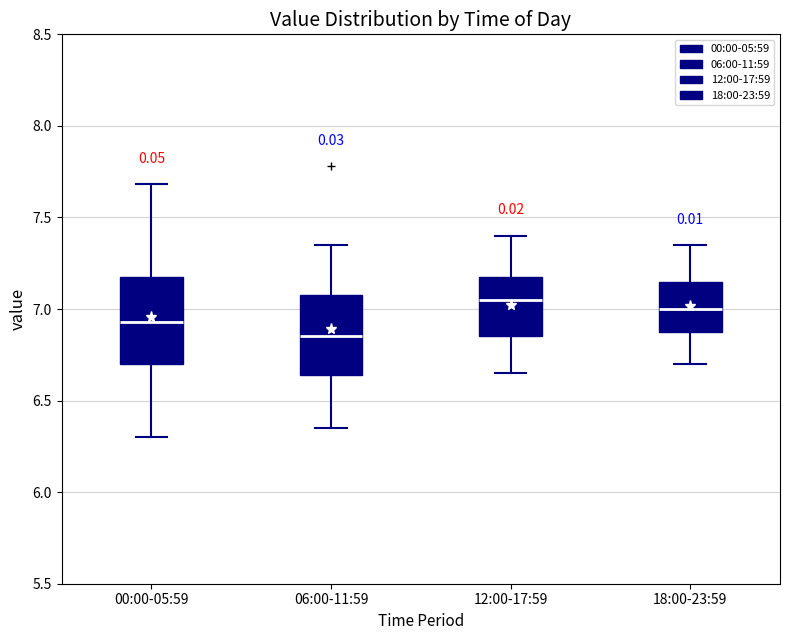

Reading left to right, read every box against the y-axis: the position of its median line, the range the box covers, and the ends of its whiskers. The values are not printed on the chart, so give them approximately, as read against the axis.

00:00-05:59: median 6.95, box 6.70 to 7.20, whiskers 6.30 to 7.70
06:00-11:59: median 6.85, box 6.65 to 7.10, whiskers 6.35 to 7.35
12:00-17:59: median 7.05, box 6.85 to 7.20, whiskers 6.65 to 7.40
18:00-23:59: median 7.00, box 6.90 to 7.15, whiskers 6.70 to 7.35